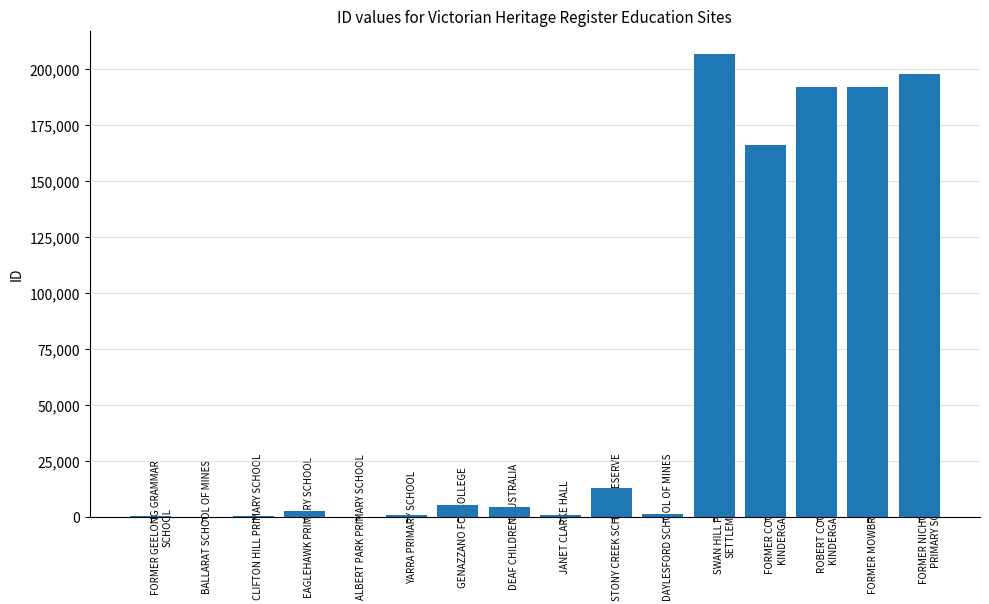

True or false: the data shows 296 at CLIFTON HILL PRIMARY SCHOOL.

True